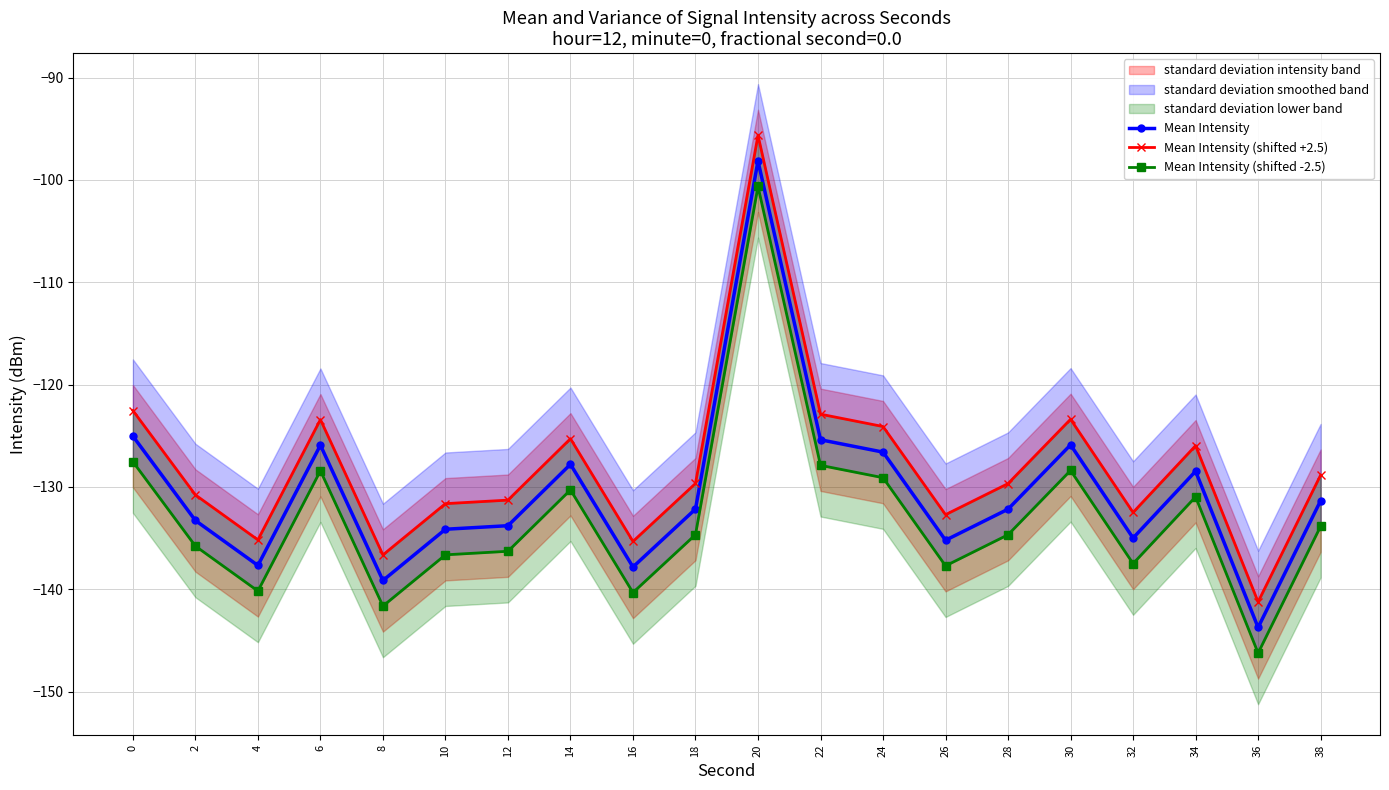

What is the spread (max minus min) of values at 18?

5.0